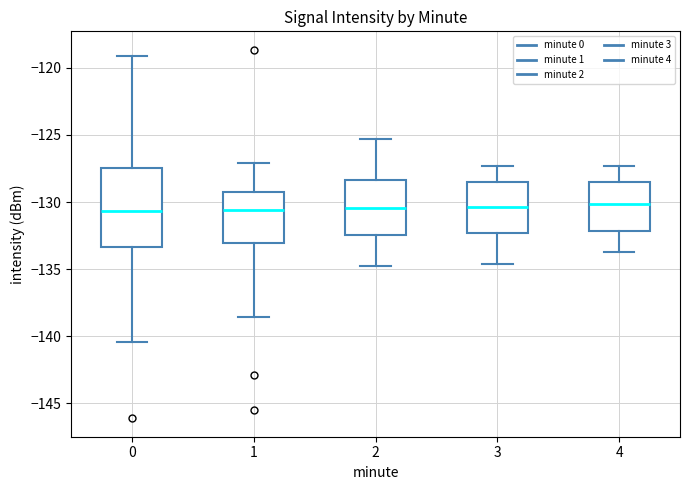

Reading left to right, read every box against the y-axis: the position of its median line, the range the box covers, and the ends of its whiskers. The values are not printed on the chart, so give them approximately, as read against the axis.

0: median -130.5, box -133.5 to -127.5, whiskers -140.5 to -119.0
1: median -130.5, box -133.0 to -129.0, whiskers -138.5 to -127.0
2: median -130.5, box -132.5 to -128.5, whiskers -135.0 to -125.5
3: median -130.5, box -132.5 to -128.5, whiskers -134.5 to -127.5
4: median -130.0, box -132.0 to -128.5, whiskers -133.5 to -127.5